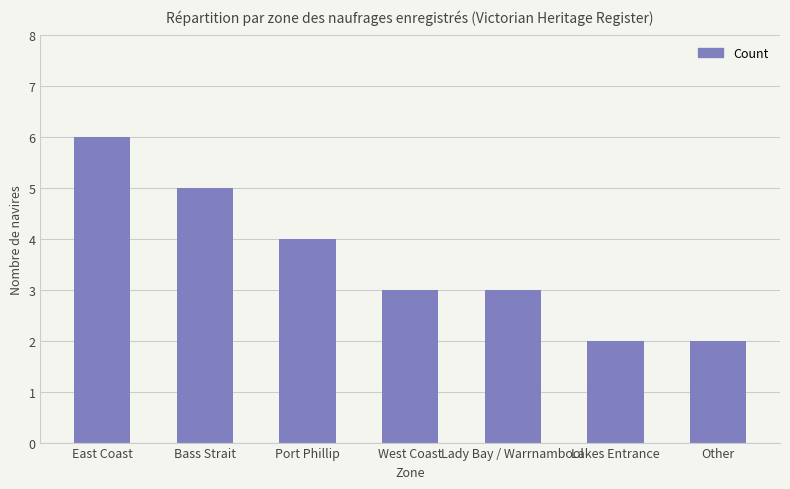

The value at East Coast is 10. True or false?

False